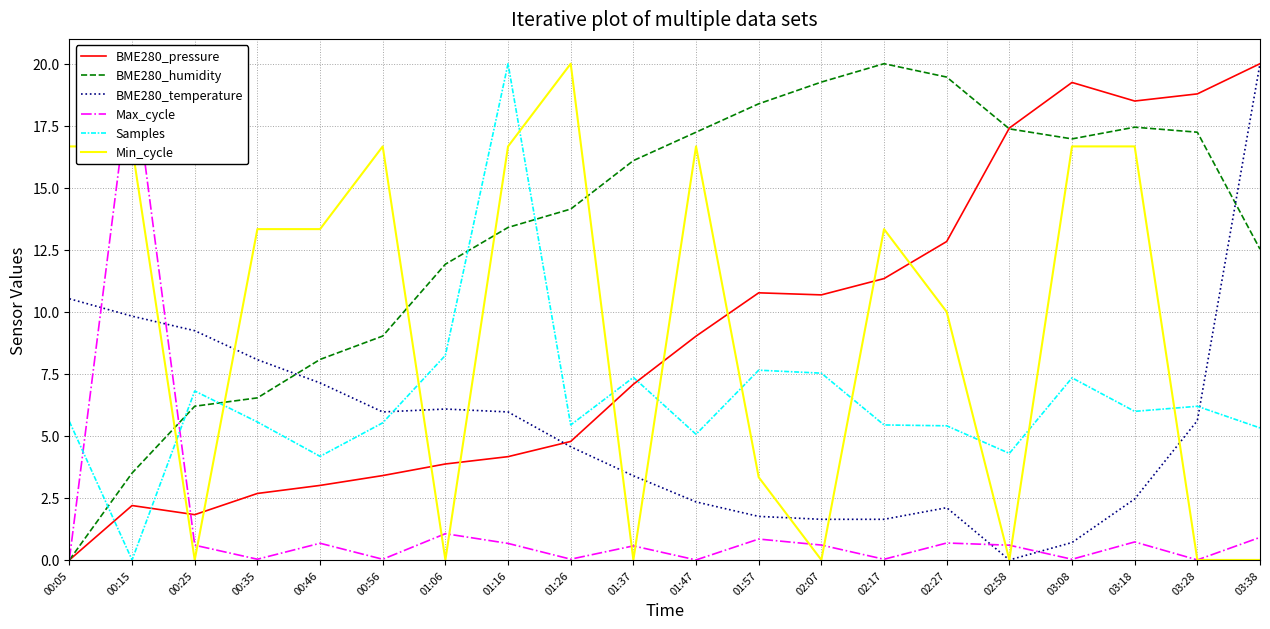

True or false: BME280_humidity has more than 2 interior local peaks.

False